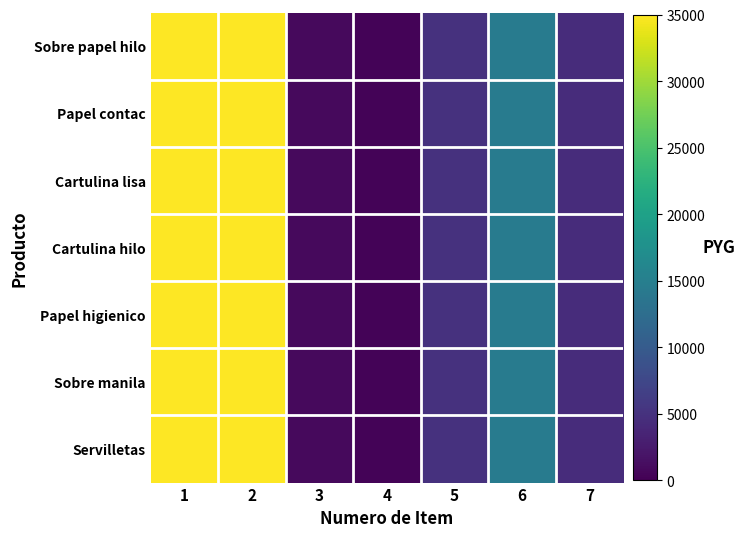

Between 2 and 4, which is larger?

2